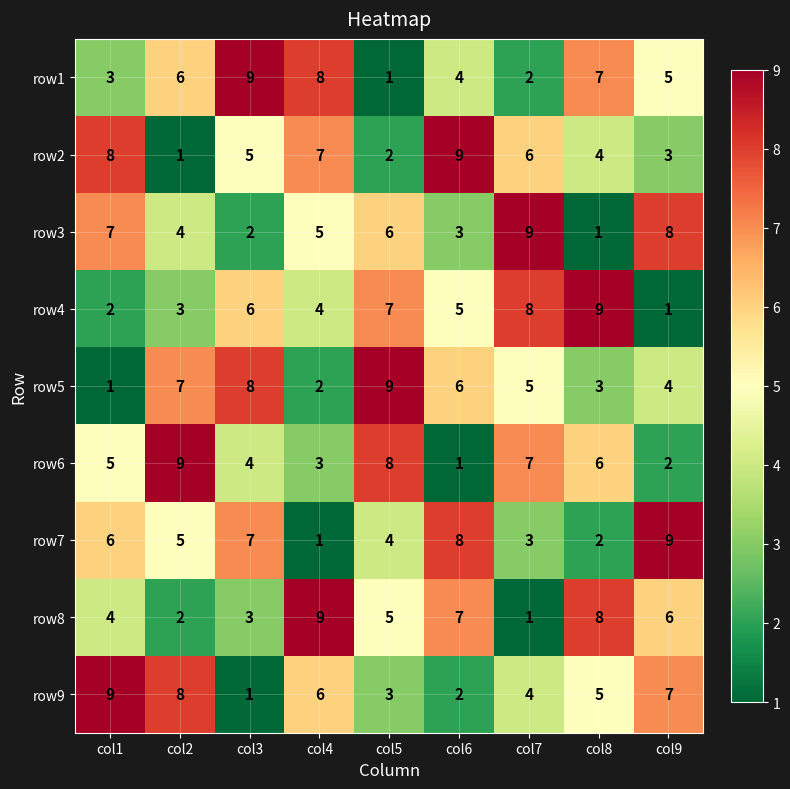

Count the number of data series in this chart.

9